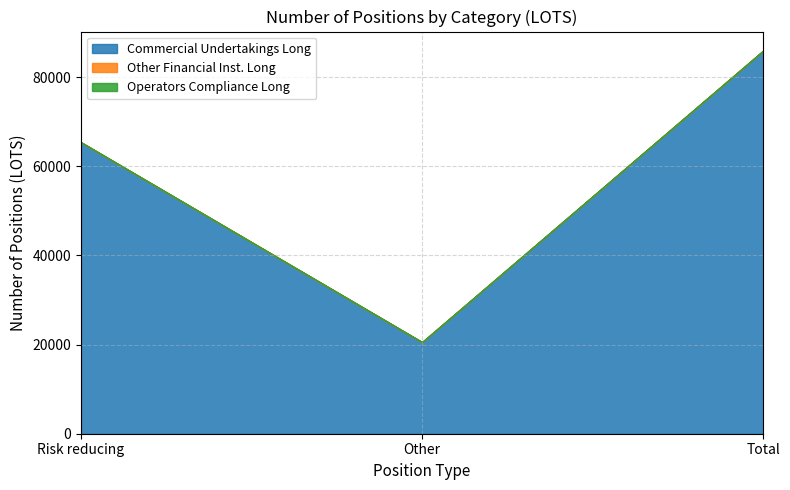

How many lines are shown in the chart?

3